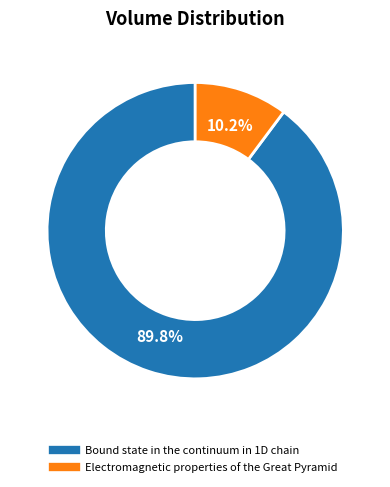

Approximately how many times larger is the value at Bound state in the continuum in 1D chain compared to Electromagnetic properties of the Great Pyramid?

8.8